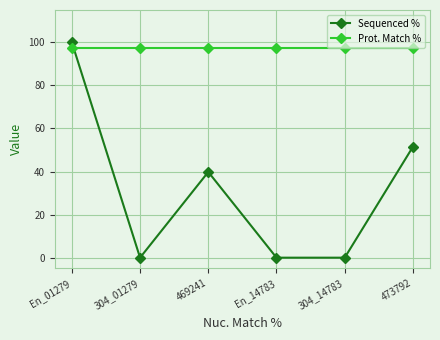

What is the sum of the Sequenced % values at 469241 and En_14783?

39.8